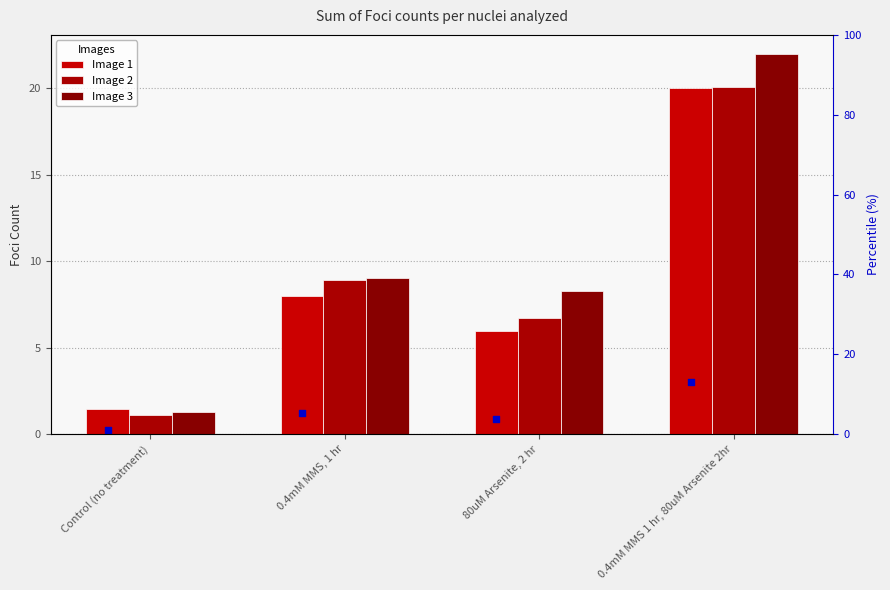

At how many categories does at least one series exceed 9?

2